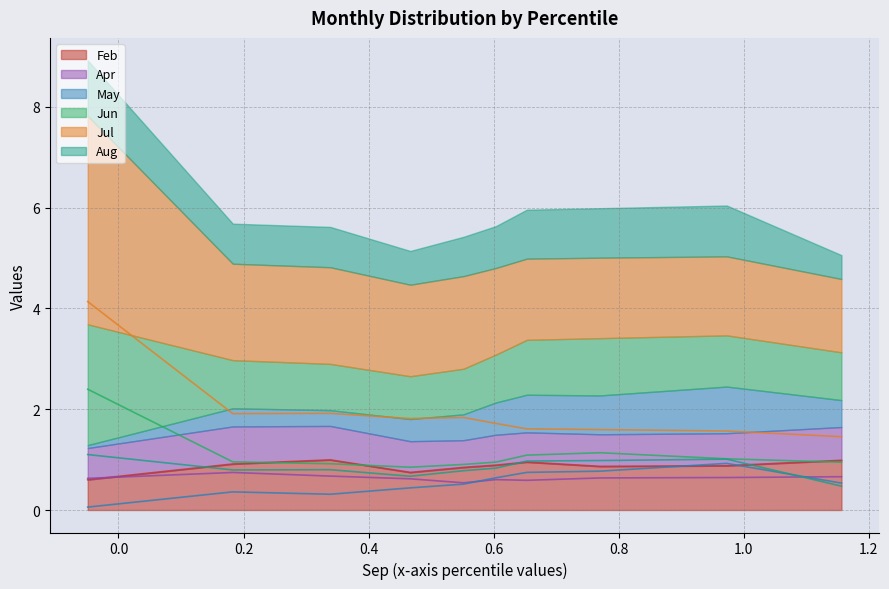

Which series changed the most between pct35 and pct95?

Jul